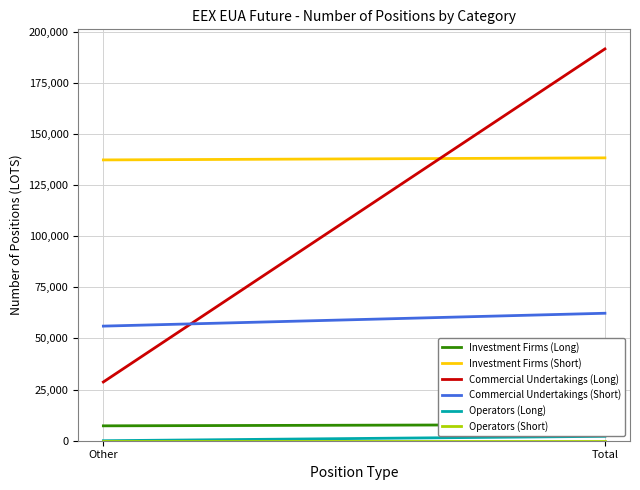

Reading left to right, what are all the values shown in this chart?

Investment Firms (Long): Other=7277	Total=7877
Investment Firms (Short): Other=137254	Total=138254
Commercial Undertakings (Long): Other=28716	Total=191504
Commercial Undertakings (Short): Other=56017	Total=62305
Operators (Long): Other=0	Total=2146
Operators (Short): Other=0	Total=0